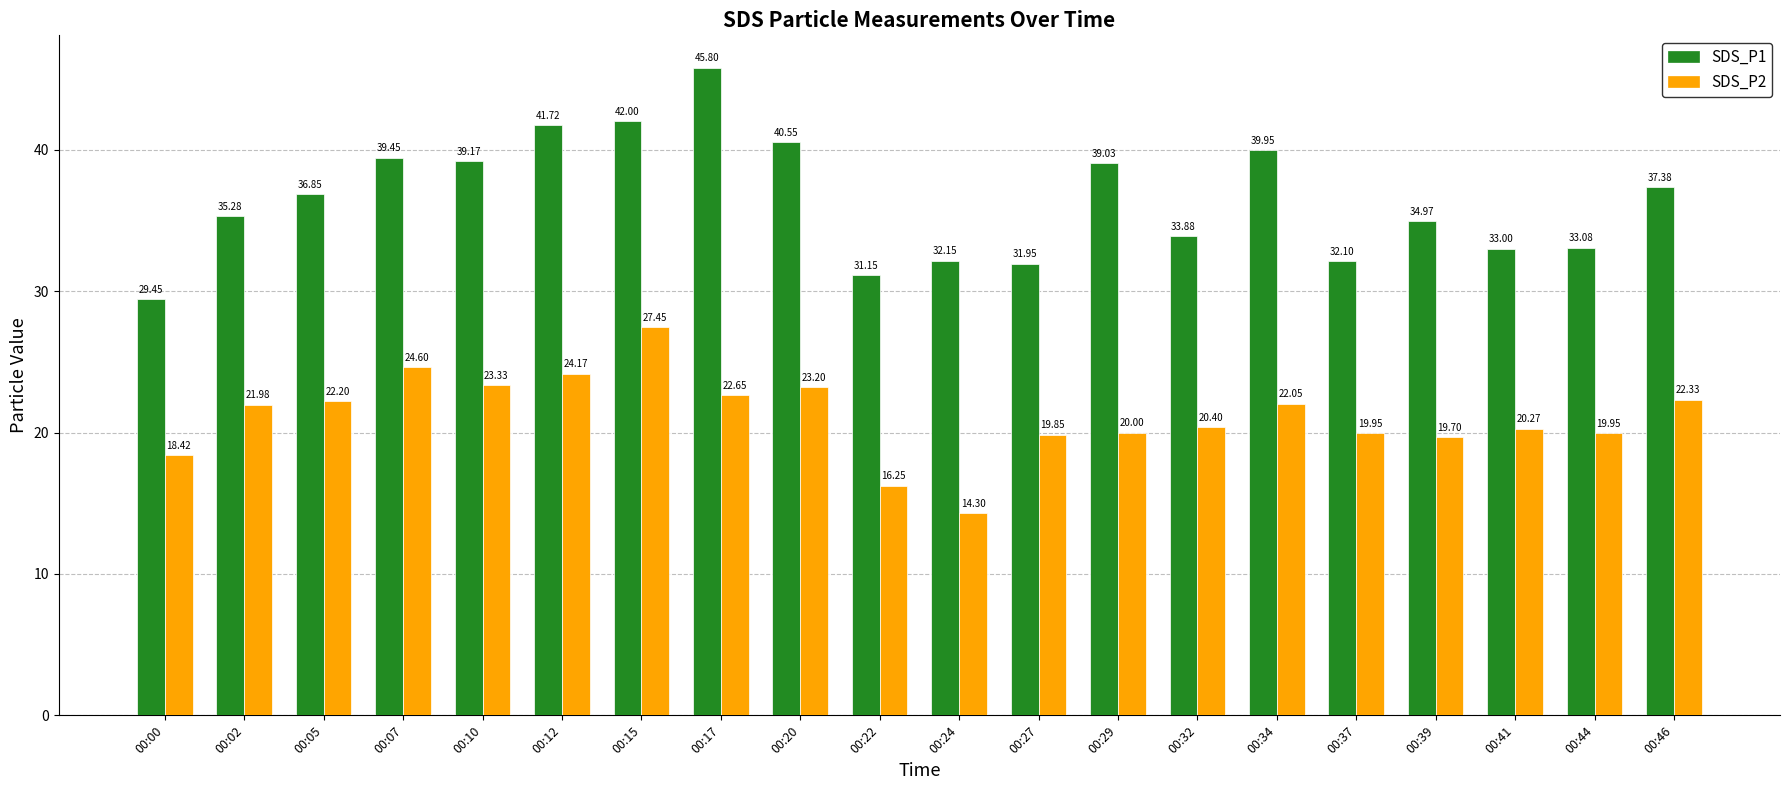

What is the value of the SDS_P2 bar at the 6th from the left?

24.2